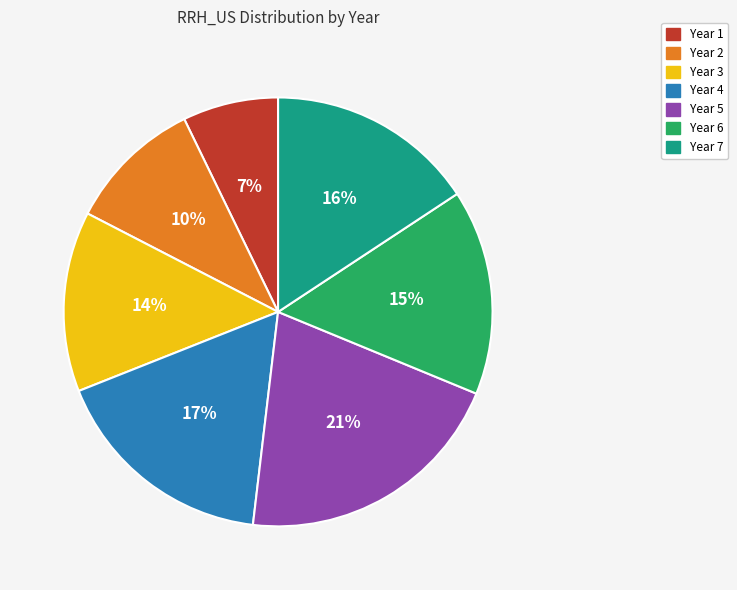

To the nearest percent, what percentage of the pie is Year 3?

14%